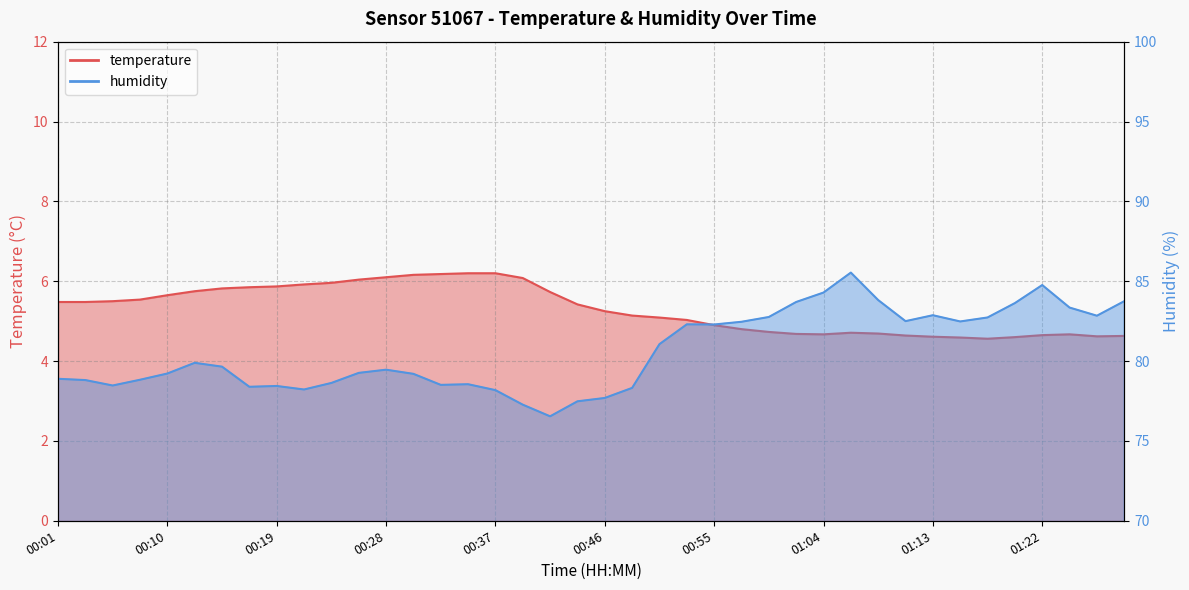

The humidity series shows 148.9 at 01:27. True or false?

False